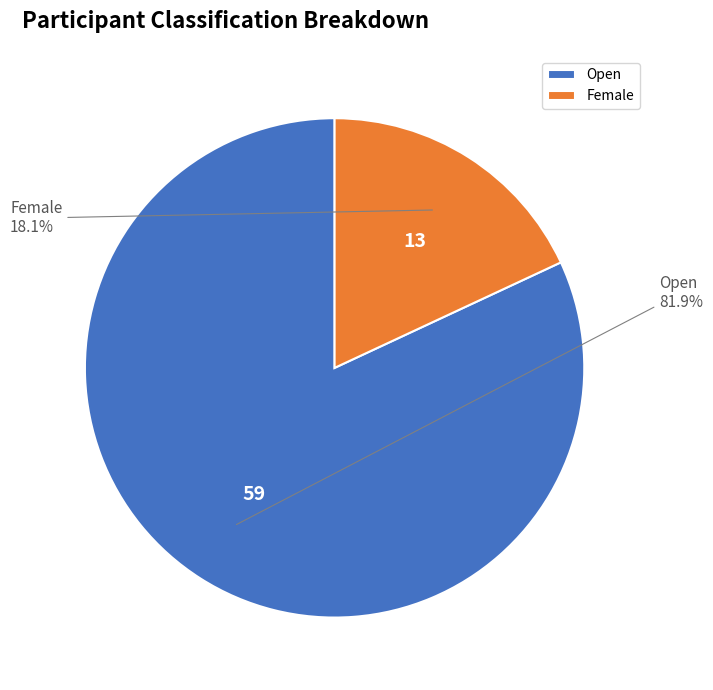

Which has a higher value, Open or Female?

Open